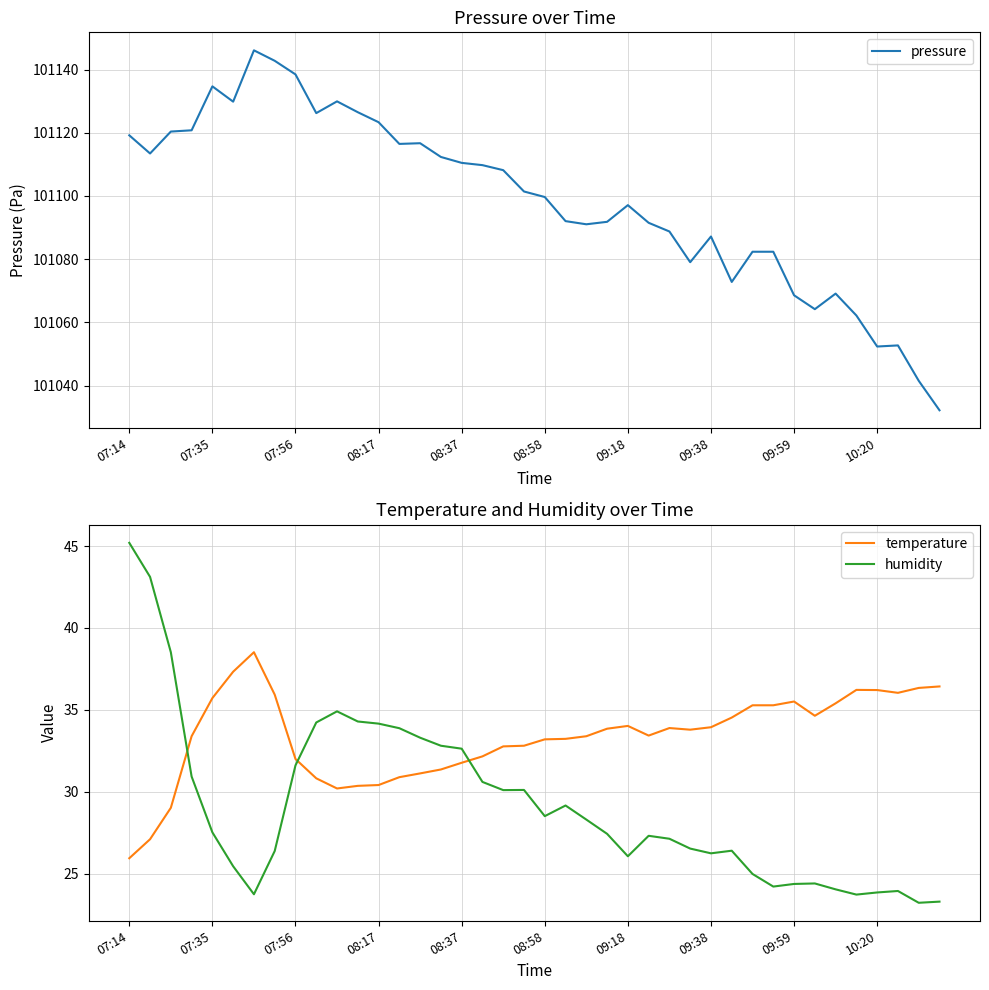

The temperature series shows 30.9 at 13. True or false?

True